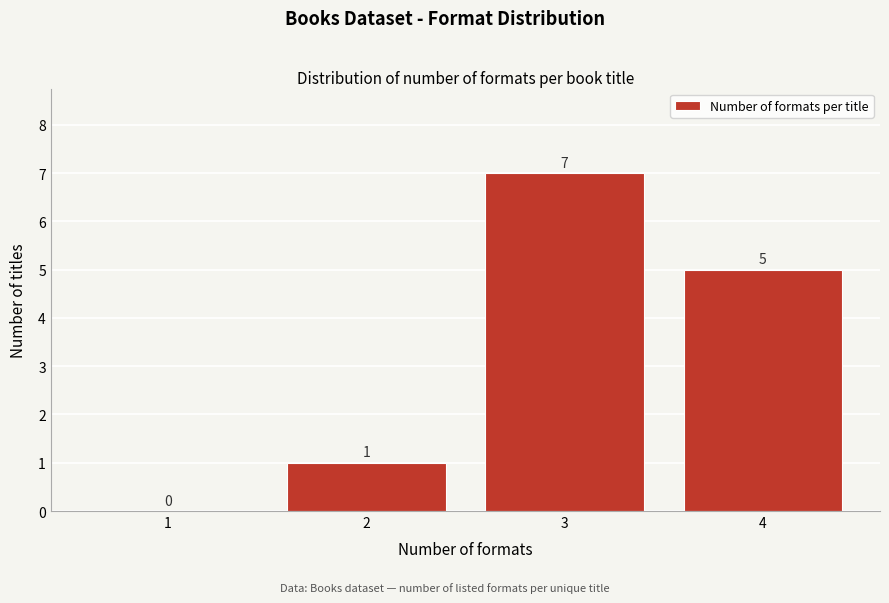

Reading left to right, list all the values displayed in this chart.

1=0	2=1	3=7	4=5